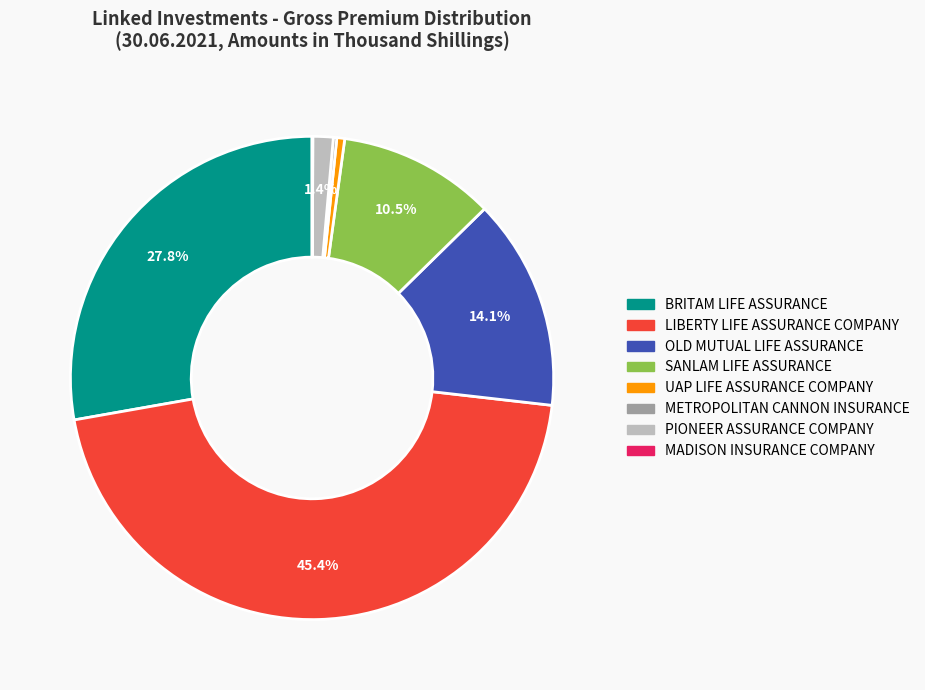

Combined, do OLD MUTUAL LIFE ASSURANCE and LIBERTY LIFE ASSURANCE COMPANY account for over 50%?

Yes